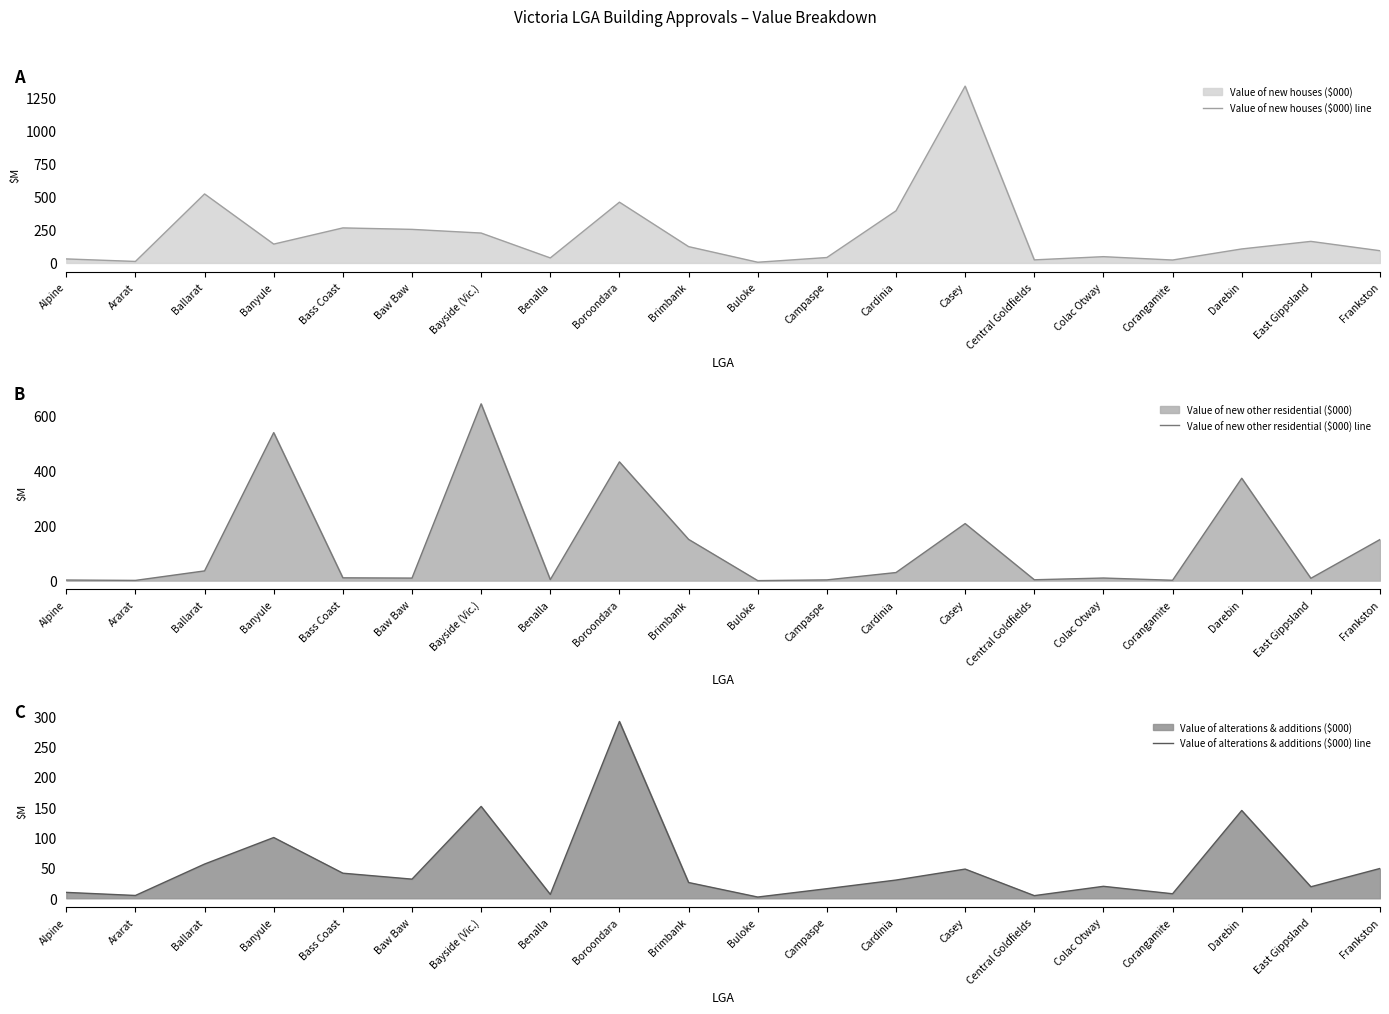

How many values in the Value of alterations & additions ($000) line series exceed 30?

10